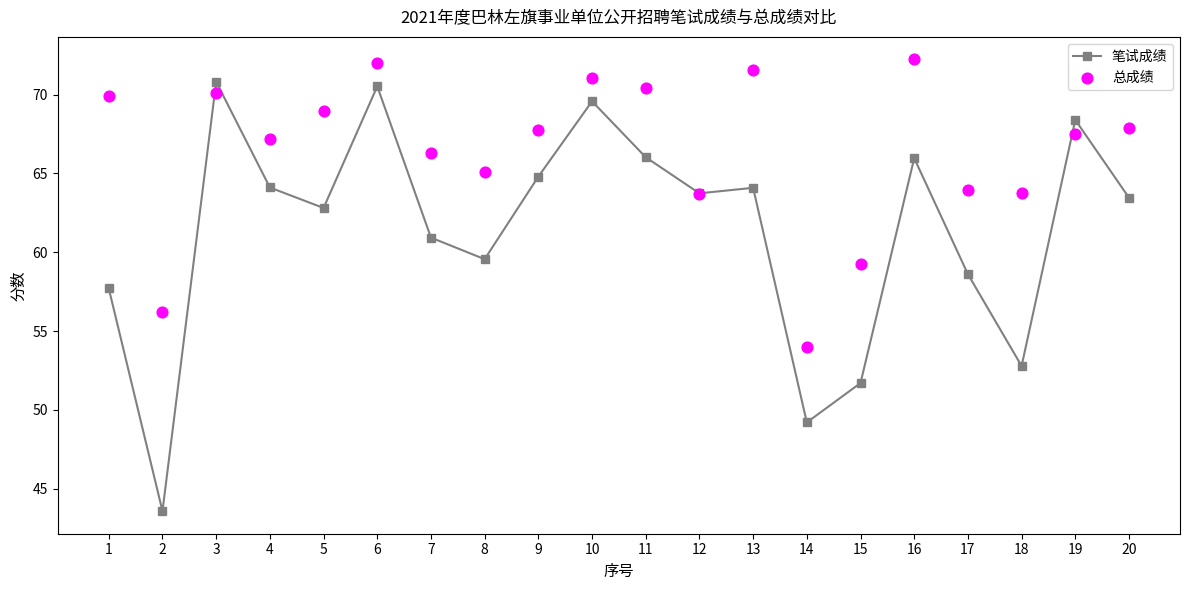

Which series reaches the maximum Y coordinate?

总成绩